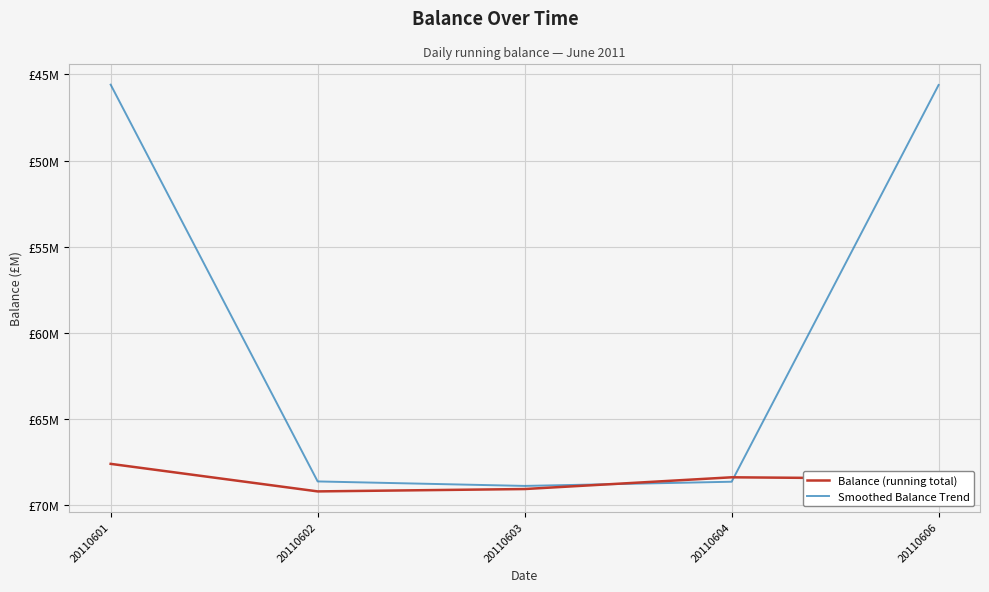

Reading left to right, what are all the values shown in this chart?

Balance (running total): 20110601=-67.6	20110602=-69.2	20110603=-69.0	20110604=-68.4	20110606=-68.5
Smoothed Balance Trend: 20110601=-45.6	20110602=-68.6	20110603=-68.9	20110604=-68.6	20110606=-45.6